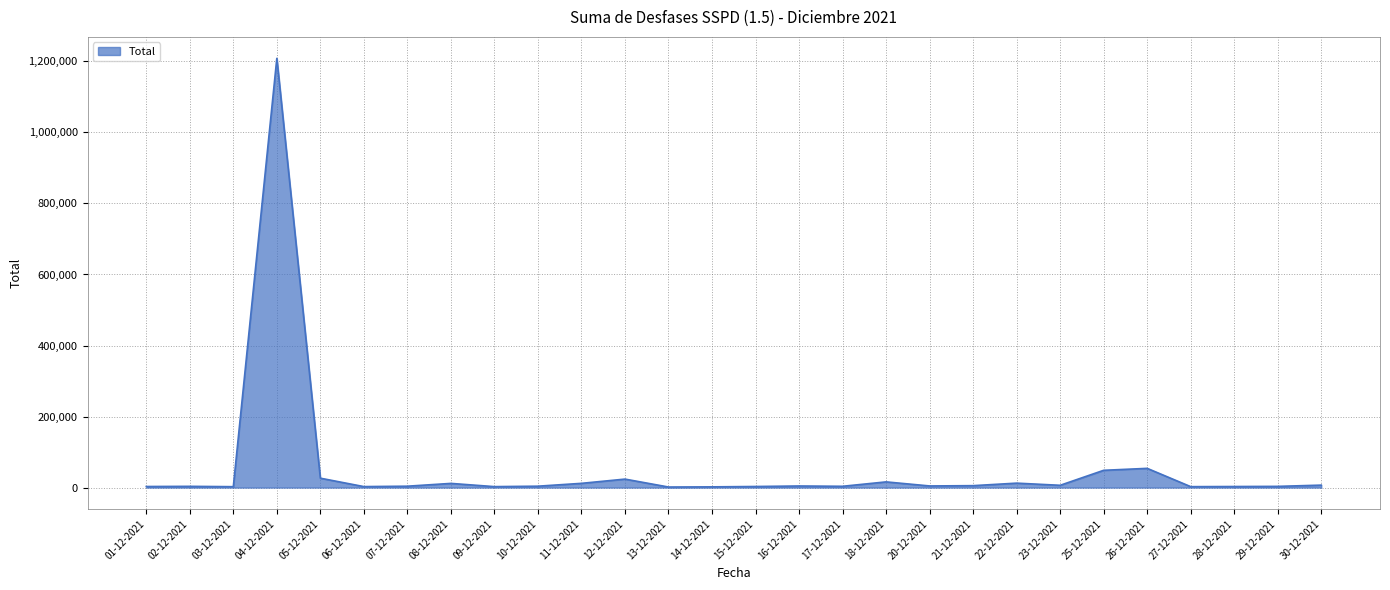

Which category has the highest value across all series?

04-12-2021